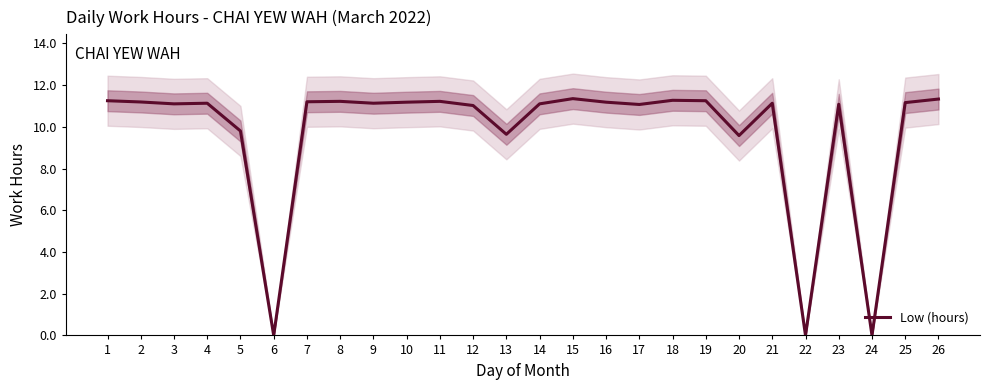

The value at 24 is -6.2. True or false?

False